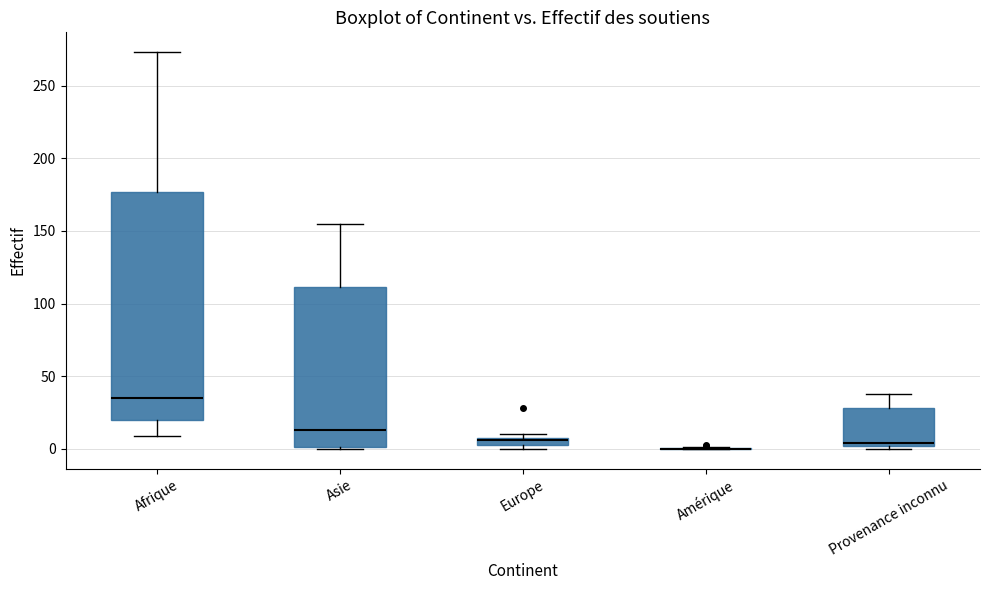

Comparing the boxes themselves (not the whiskers), which one is the tallest?

Afrique